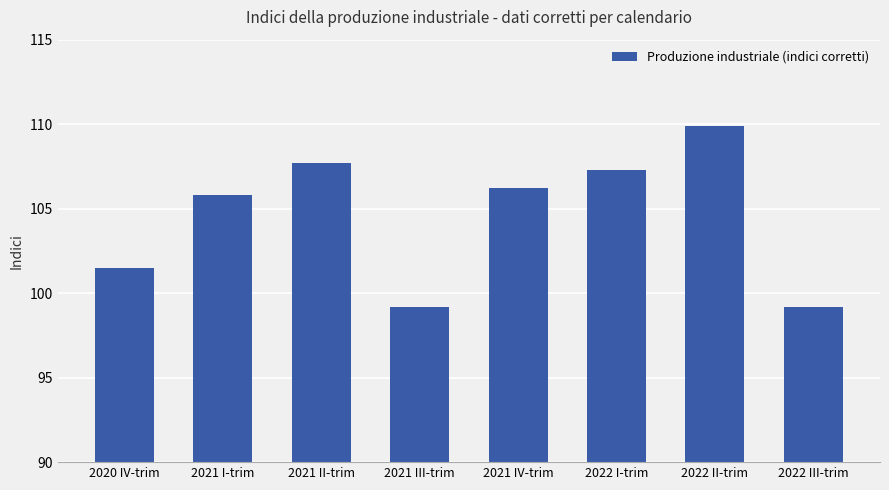

What is the value of the 8th bar from the left?

99.2